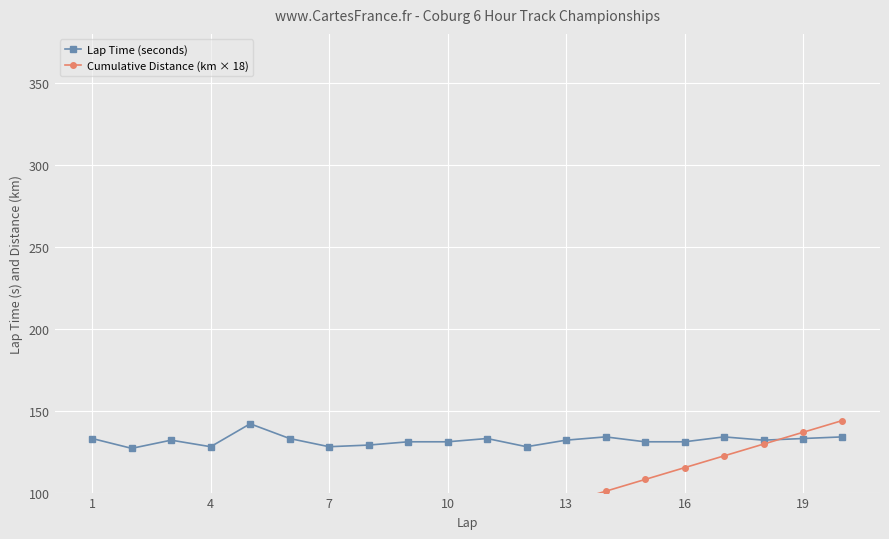

At which category does the chart reach its minimum across all series?

1